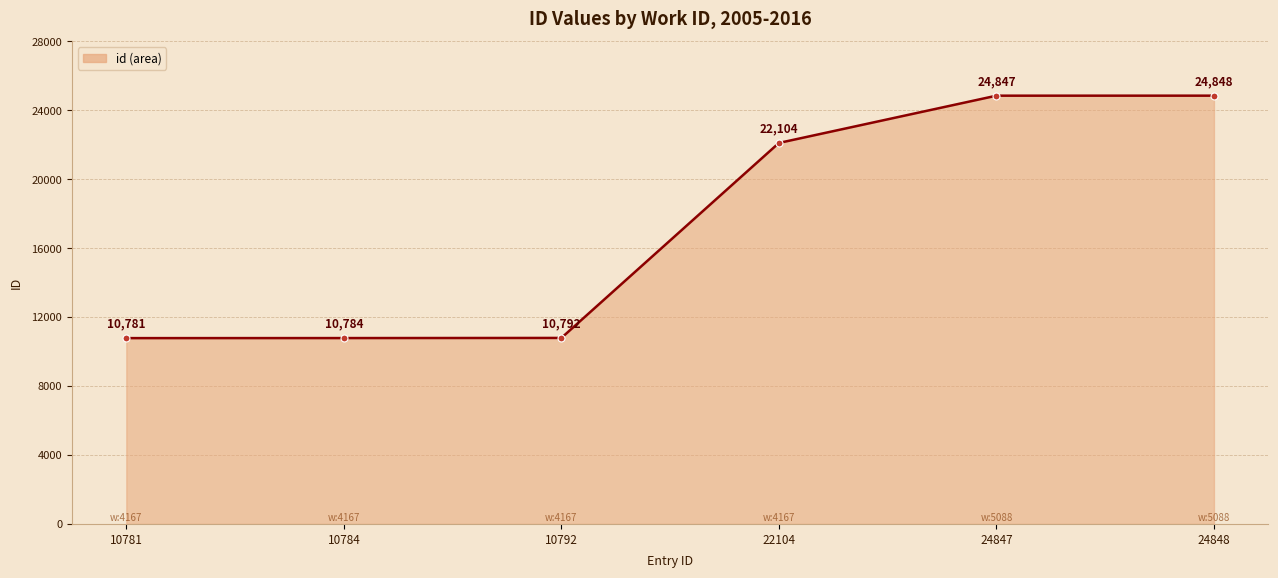

How many lines are shown in the chart?

1